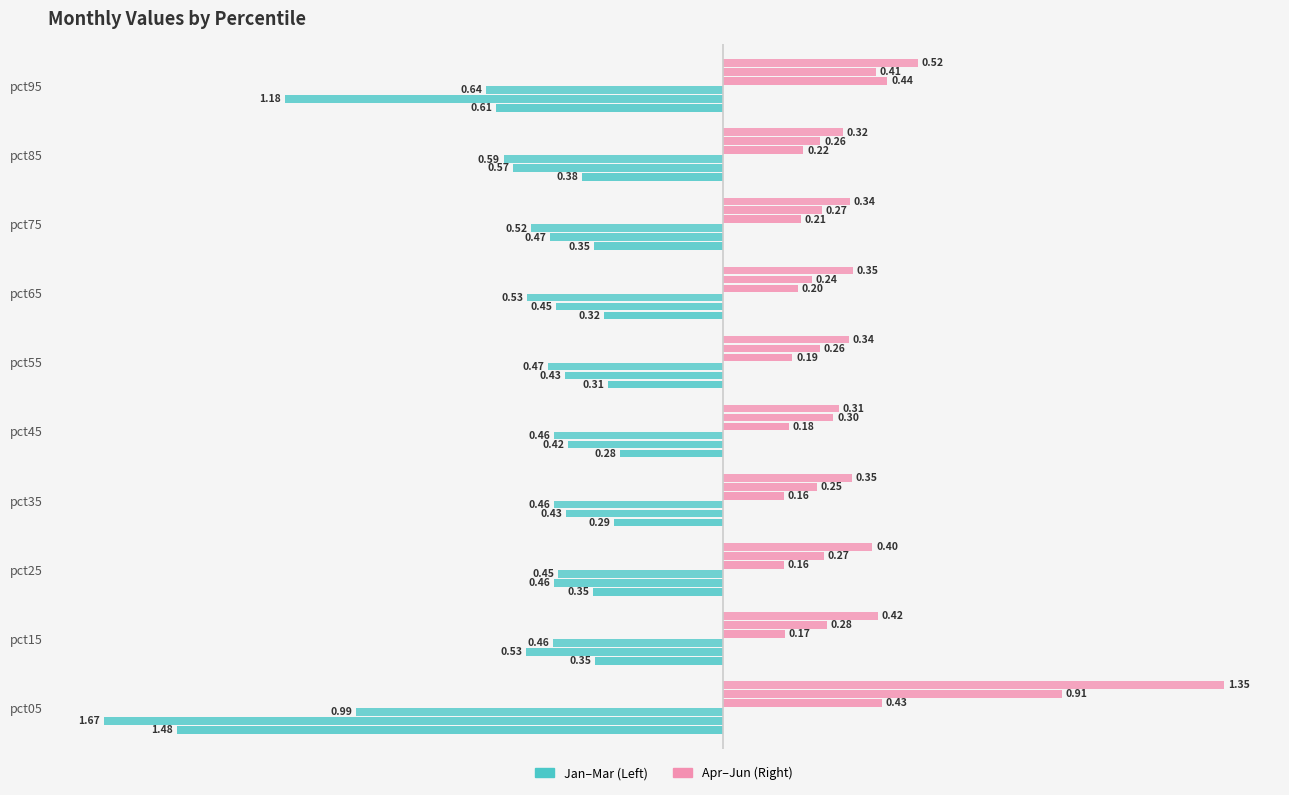

The Apr series shows 0.1 at pct15. True or false?

False